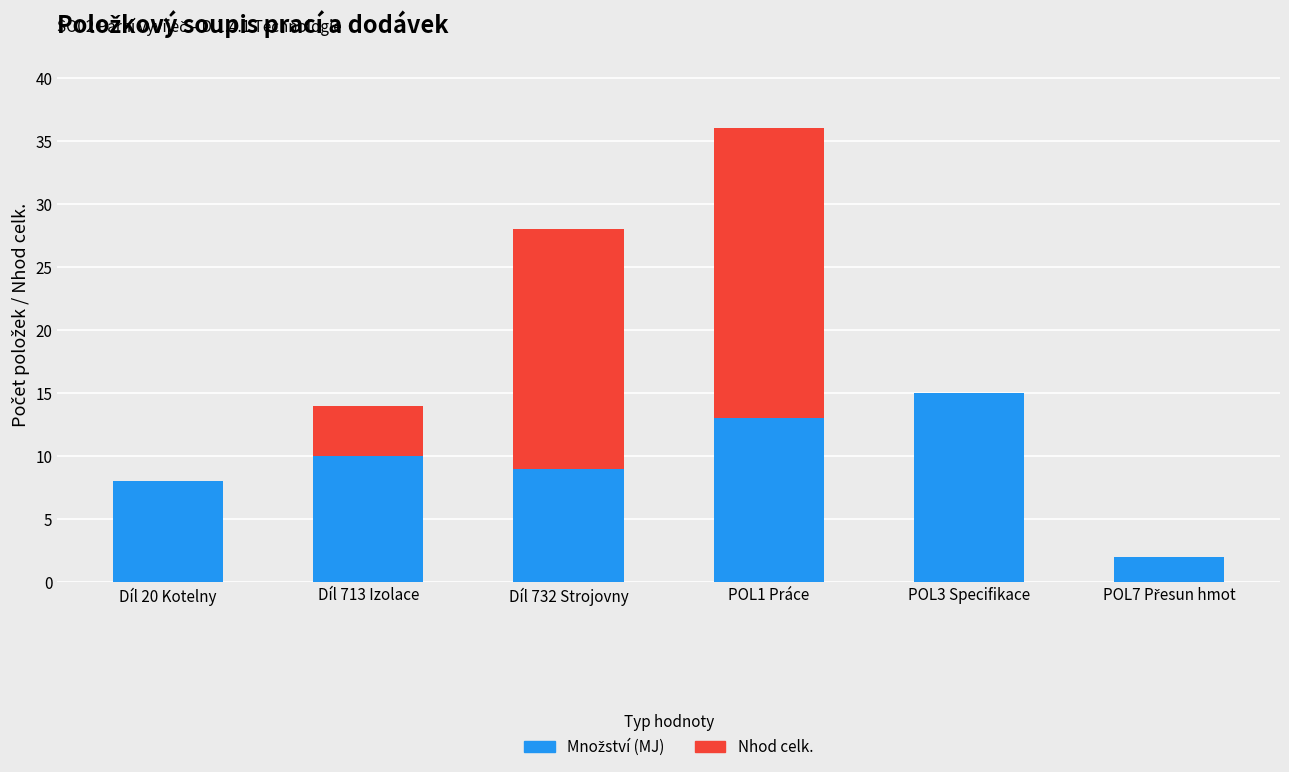

What is the total value across all series at Díl 732 Strojovny?

28